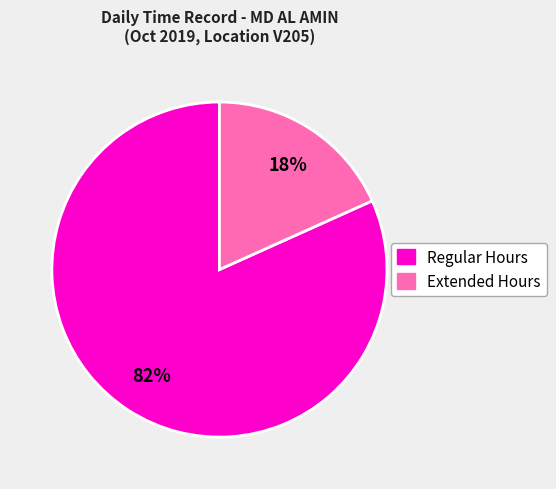

How many segments does this pie chart have?

2